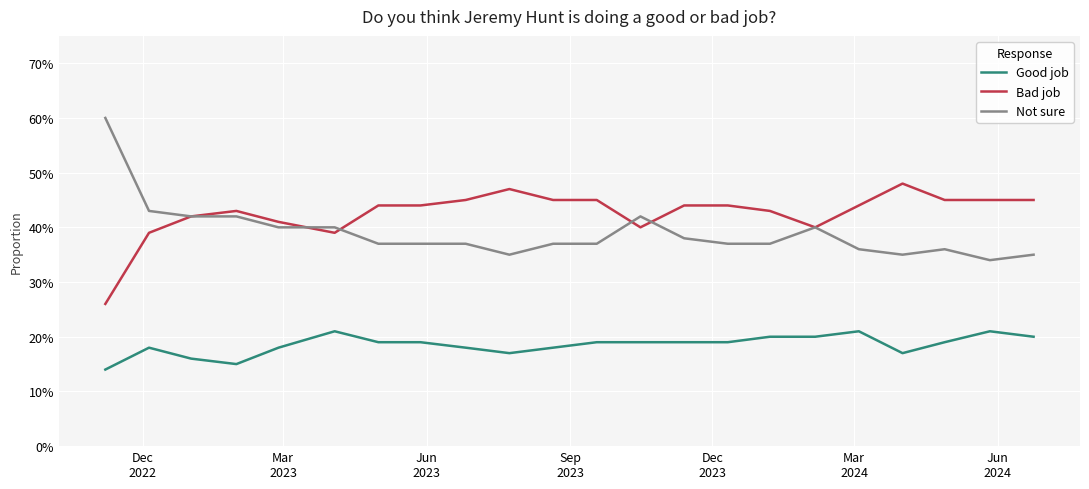

What are all the series names shown in the legend?

Good job, Bad job, Not sure